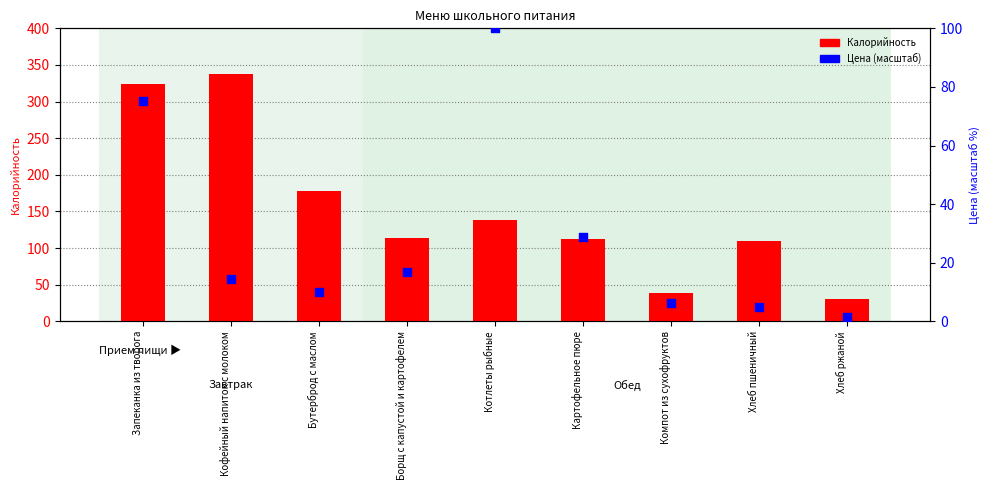

Which series has the largest total across all categories?

Калорийность